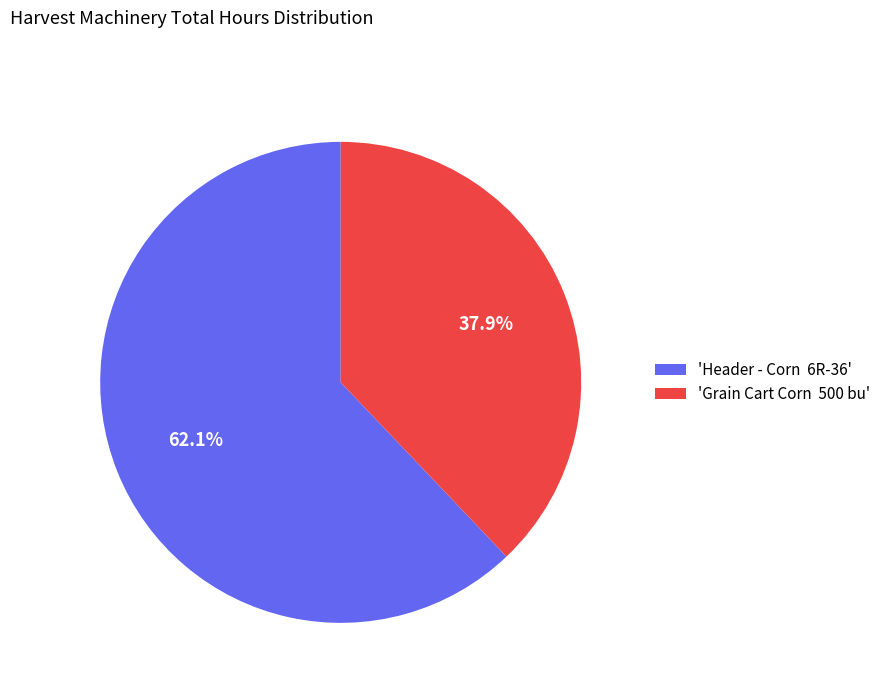

What percentage do 'Header - Corn 6R-36' and 'Grain Cart Corn 500 bu' together represent?

100.0%